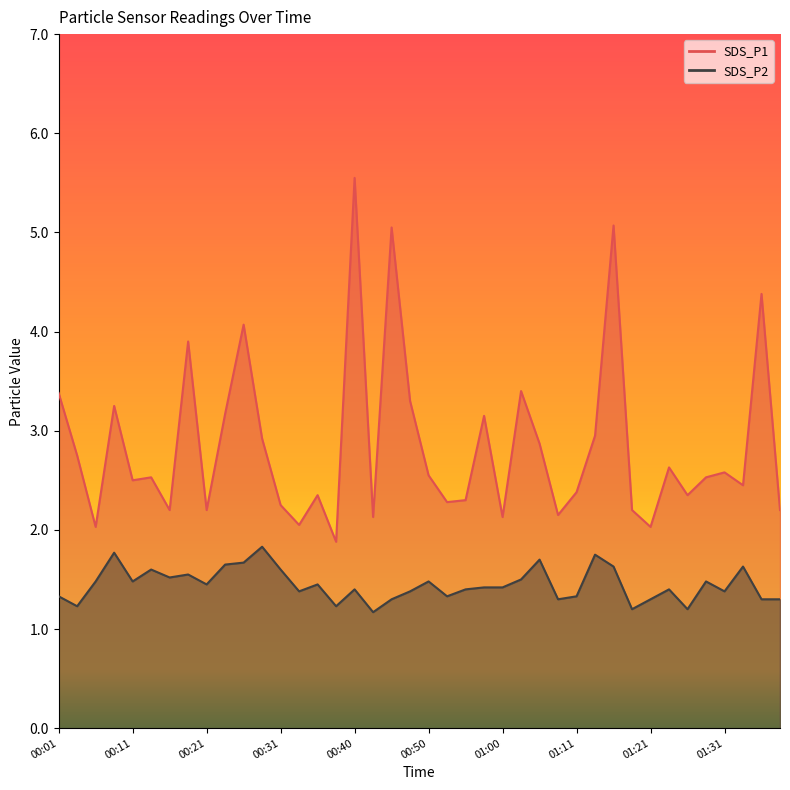

What position from the right is 00:43?

23